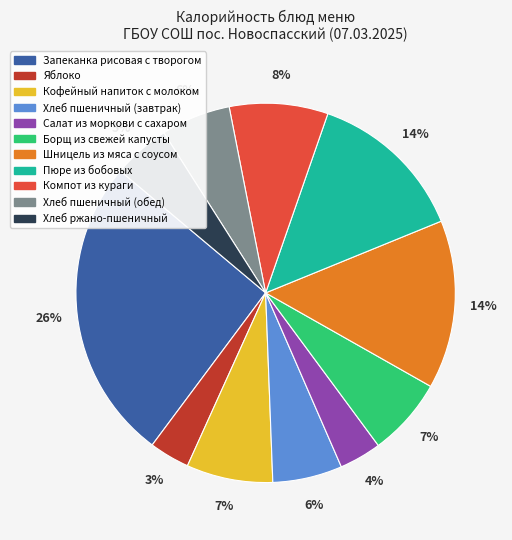

Do Шницель из мяса с соусом and Салат из моркови с сахаром together represent more than half of the pie?

No